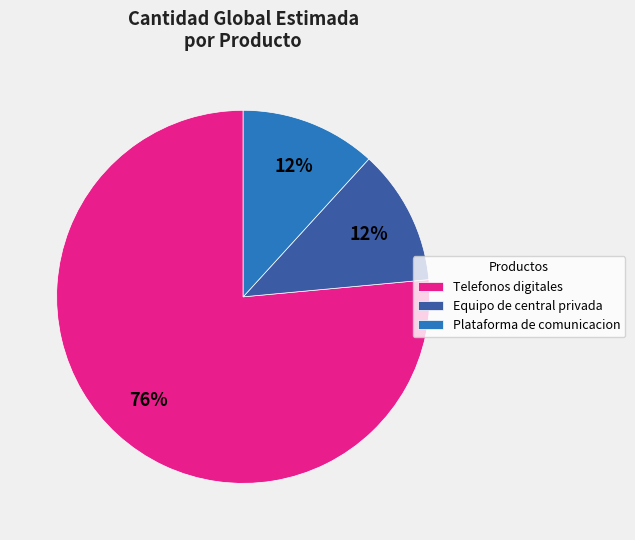

How many segments does this pie chart have?

3